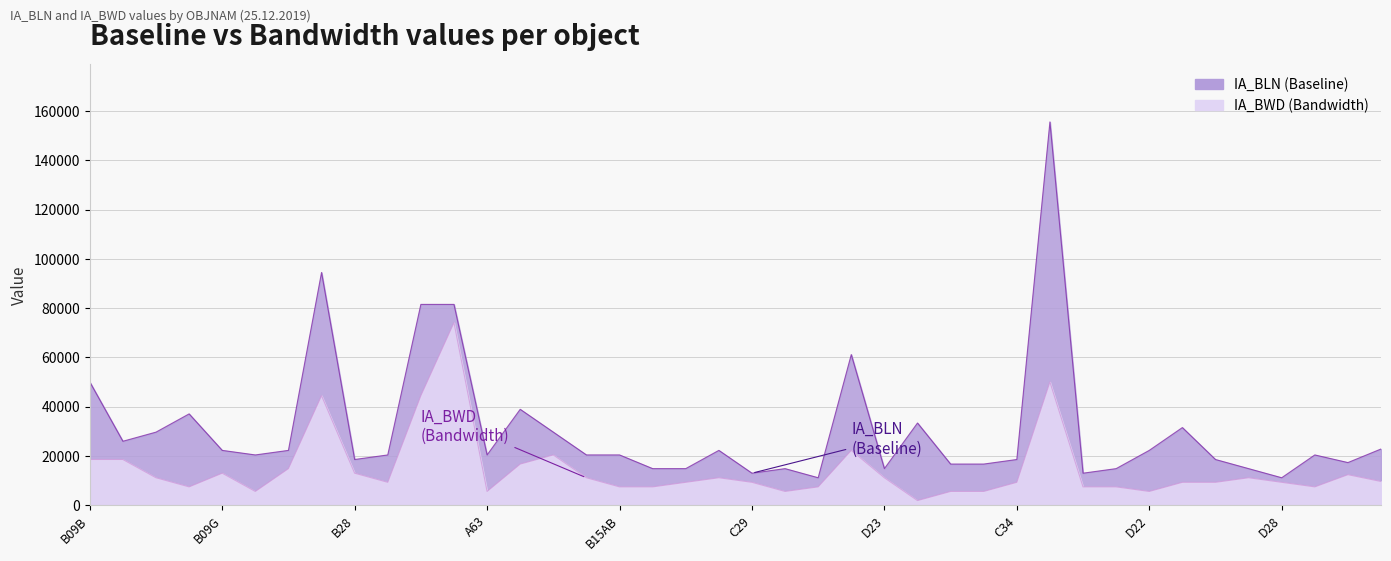

How many distinct data groups are displayed?

2